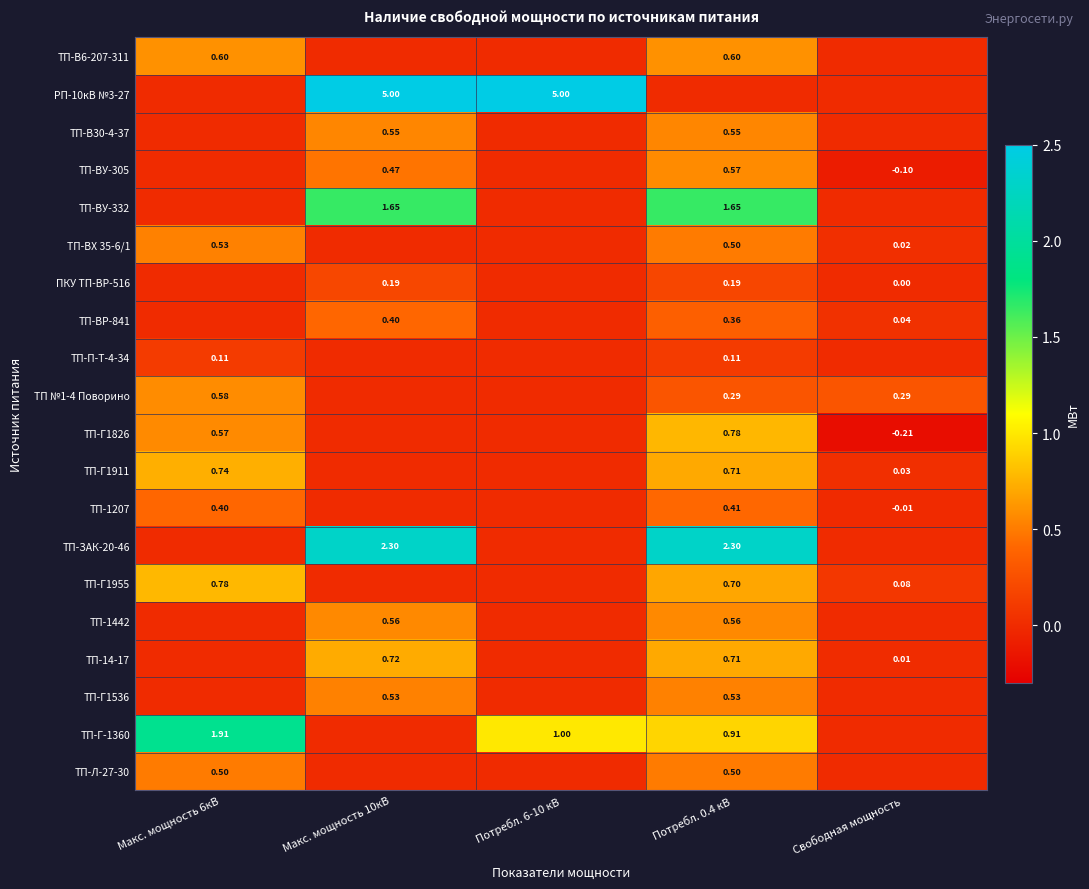

At which category is the sum across all series the highest?

Потребл. 0.4 кВ